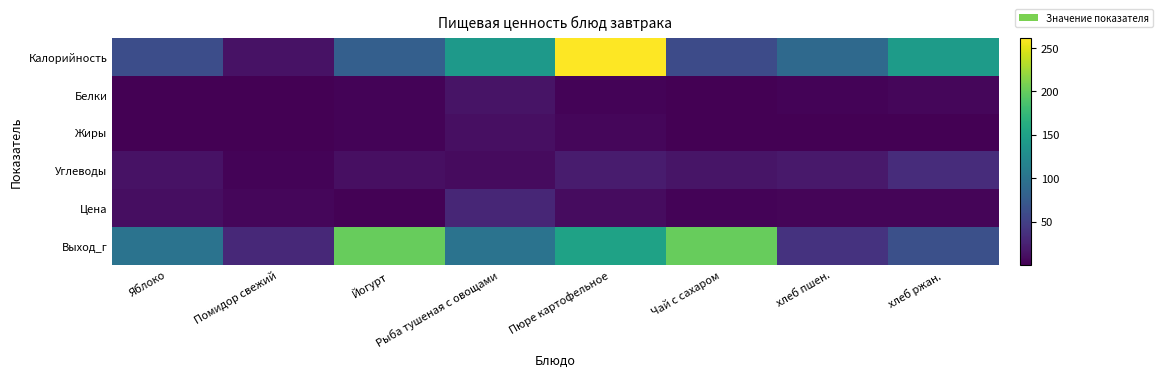

Reading right to left, list all the values displayed in this chart.

Калорийность: хлеб ржан.=143.0	хлеб пшен.=89.1	Чай с сахаром=60.0	Пюре картофельное=261.0	Рыба тушеная с овощами=140.0	Йогурт=79.0	Помидор свежий=13.2	Яблоко=62.0
Белки: хлеб ржан.=4.3	хлеб пшен.=3.0	Чай с сахаром=0.7	Пюре картофельное=3.1	Рыба тушеная с овощами=14.3	Йогурт=2.9	Помидор свежий=0.7	Яблоко=0.5
Жиры: хлеб ржан.=0.4	хлеб пшен.=0.7	Чай с сахаром=0.2	Пюре картофельное=4.8	Рыба тушеная с овощами=10.6	Йогурт=2.5	Помидор свежий=0.7	Яблоко=0.5
Углеводы: хлеб ржан.=33.7	хлеб пшен.=18.4	Чай с сахаром=15.0	Пюре картофельное=20.4	Рыба тушеная с овощами=8.0	Йогурт=11.3	Помидор свежий=2.3	Яблоко=12.9
Цена: хлеб ржан.=3.5	хлеб пшен.=3.9	Чай с сахаром=3.0	Пюре картофельное=8.4	Рыба тушеная с овощами=27.9	Йогурт=2.0	Помидор свежий=4.8	Яблоко=10.0
Выход_г: хлеб ржан.=64.0	хлеб пшен.=38.0	Чай с сахаром=200.0	Пюре картофельное=150.0	Рыба тушеная с овощами=100.0	Йогурт=200.0	Помидор свежий=30.0	Яблоко=100.0